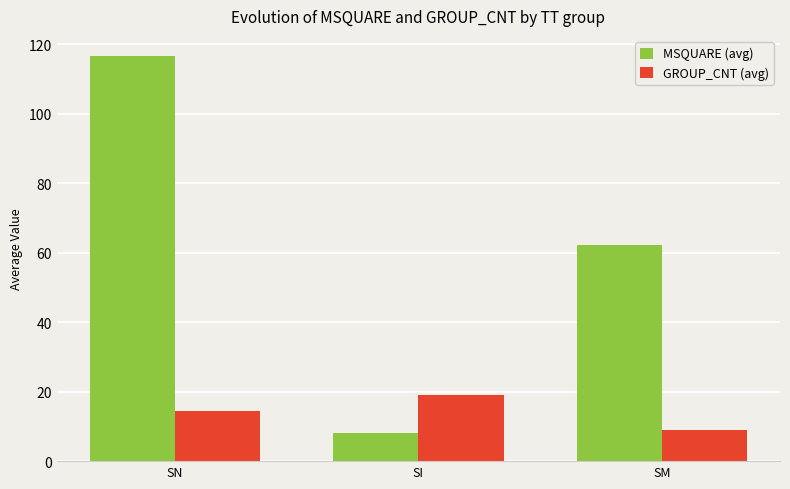

What is the spread (max minus min) of values at SI?

11.0